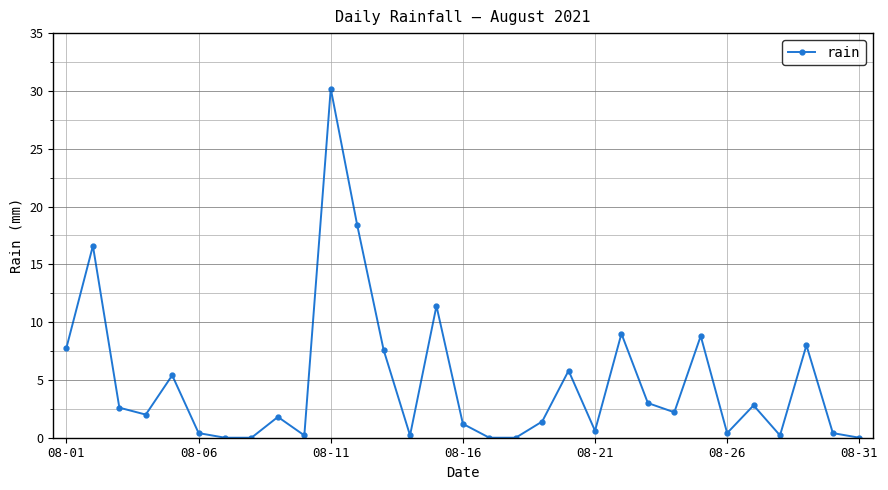

What is the value of the 9th point from the left?

1.8